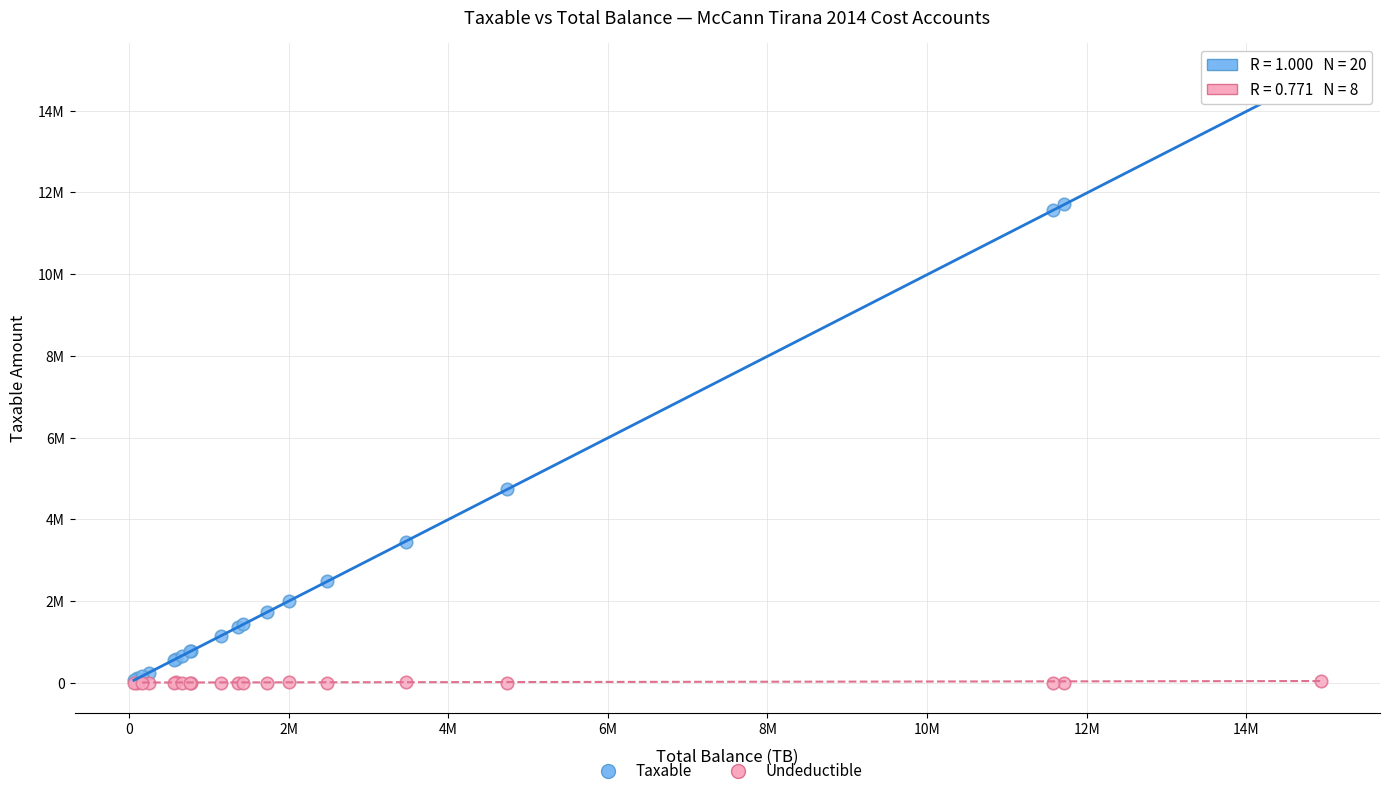

Which series has the widest spread of Y values?

Taxable